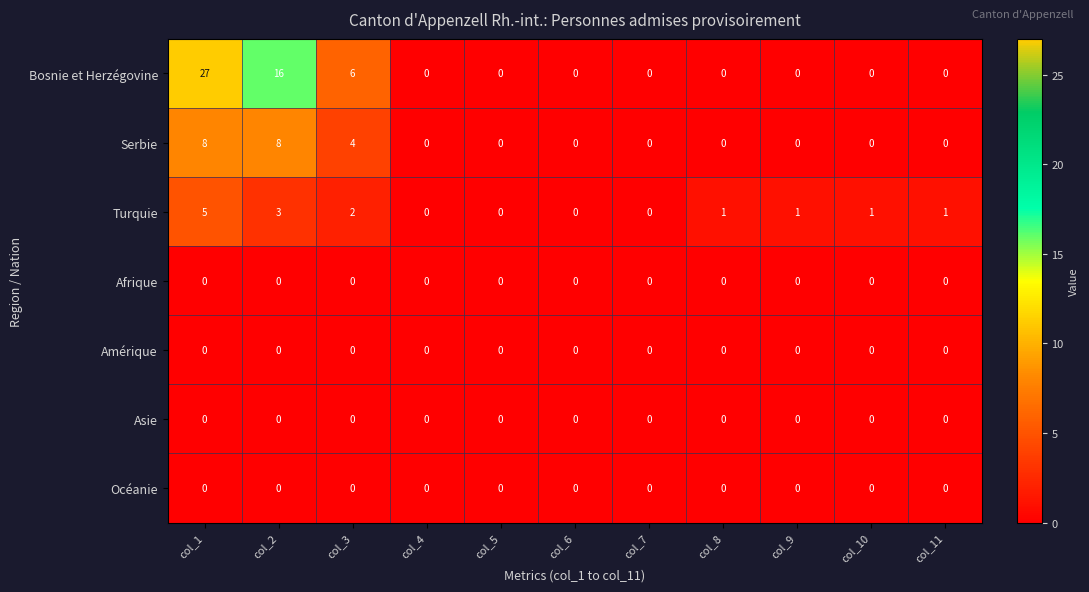

Count the Turquie values in the range 0 to 2.

9